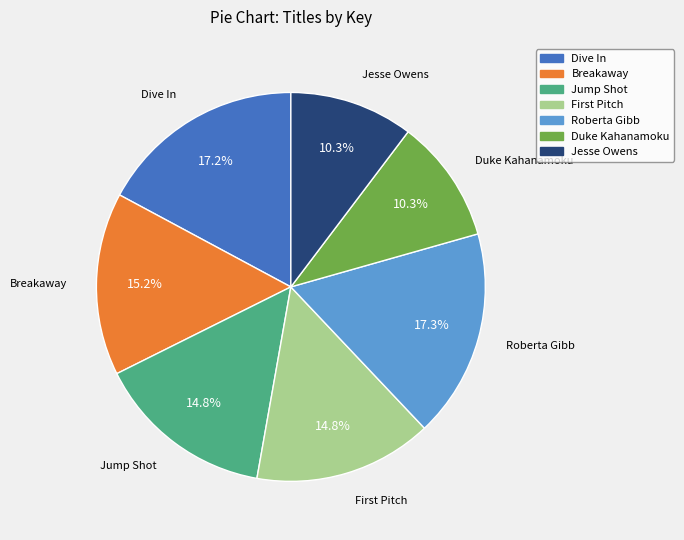

Combined, do Roberta Gibb and Breakaway account for over 50%?

No